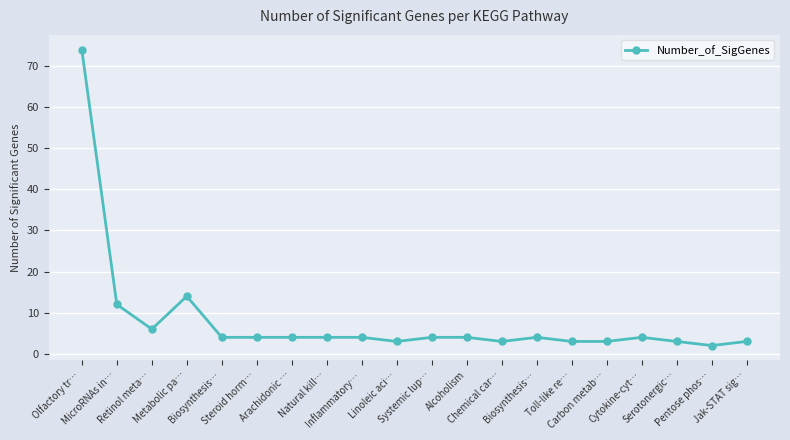

What is the difference between the maximum and minimum values?

72